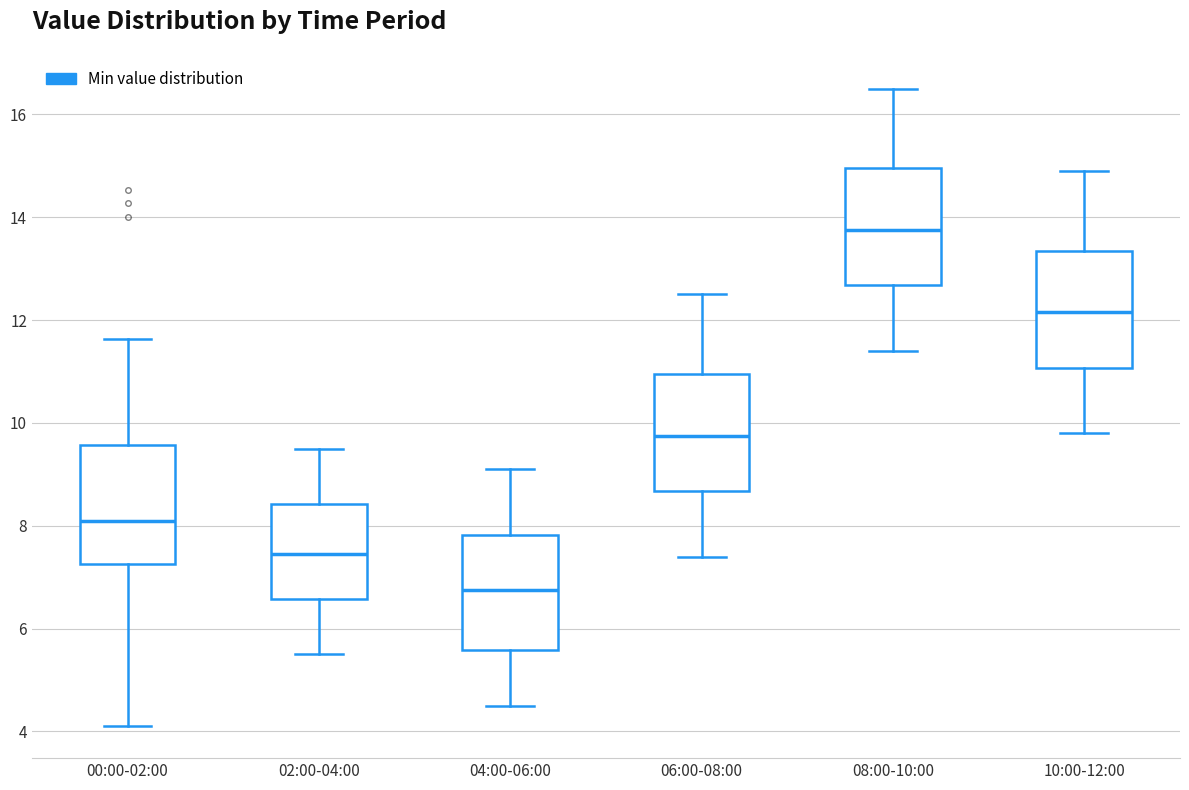

Where does the upper whisker of the box for 00:00-02:00 end on the y-axis? The values are not printed on the chart, so give them approximately, as read against the axis.

11.6